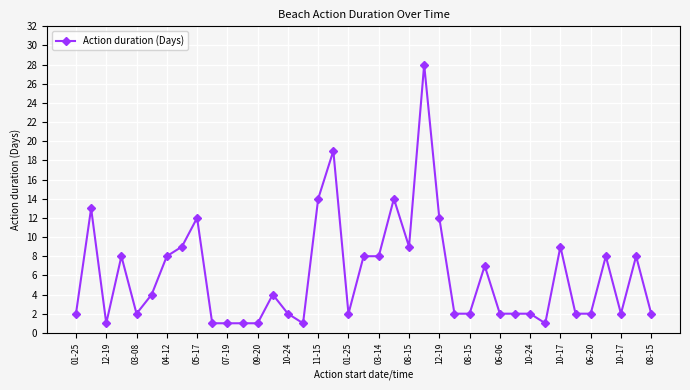

What is the greatest value displayed?

28